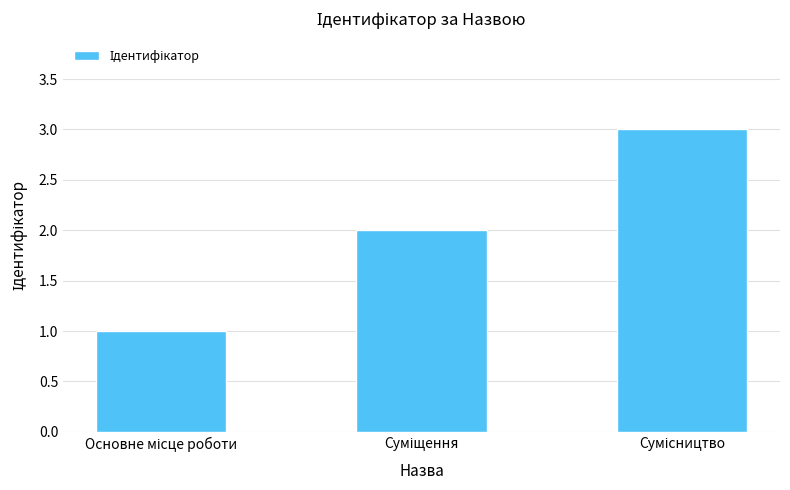

What is the difference between the second highest and minimum values?

1